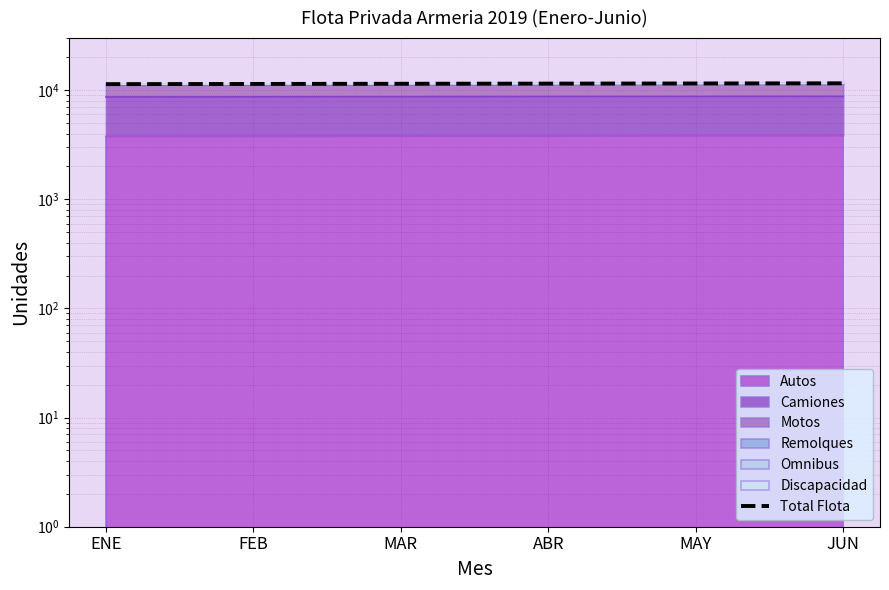

What is the label of the 1st point from the left?

ENE